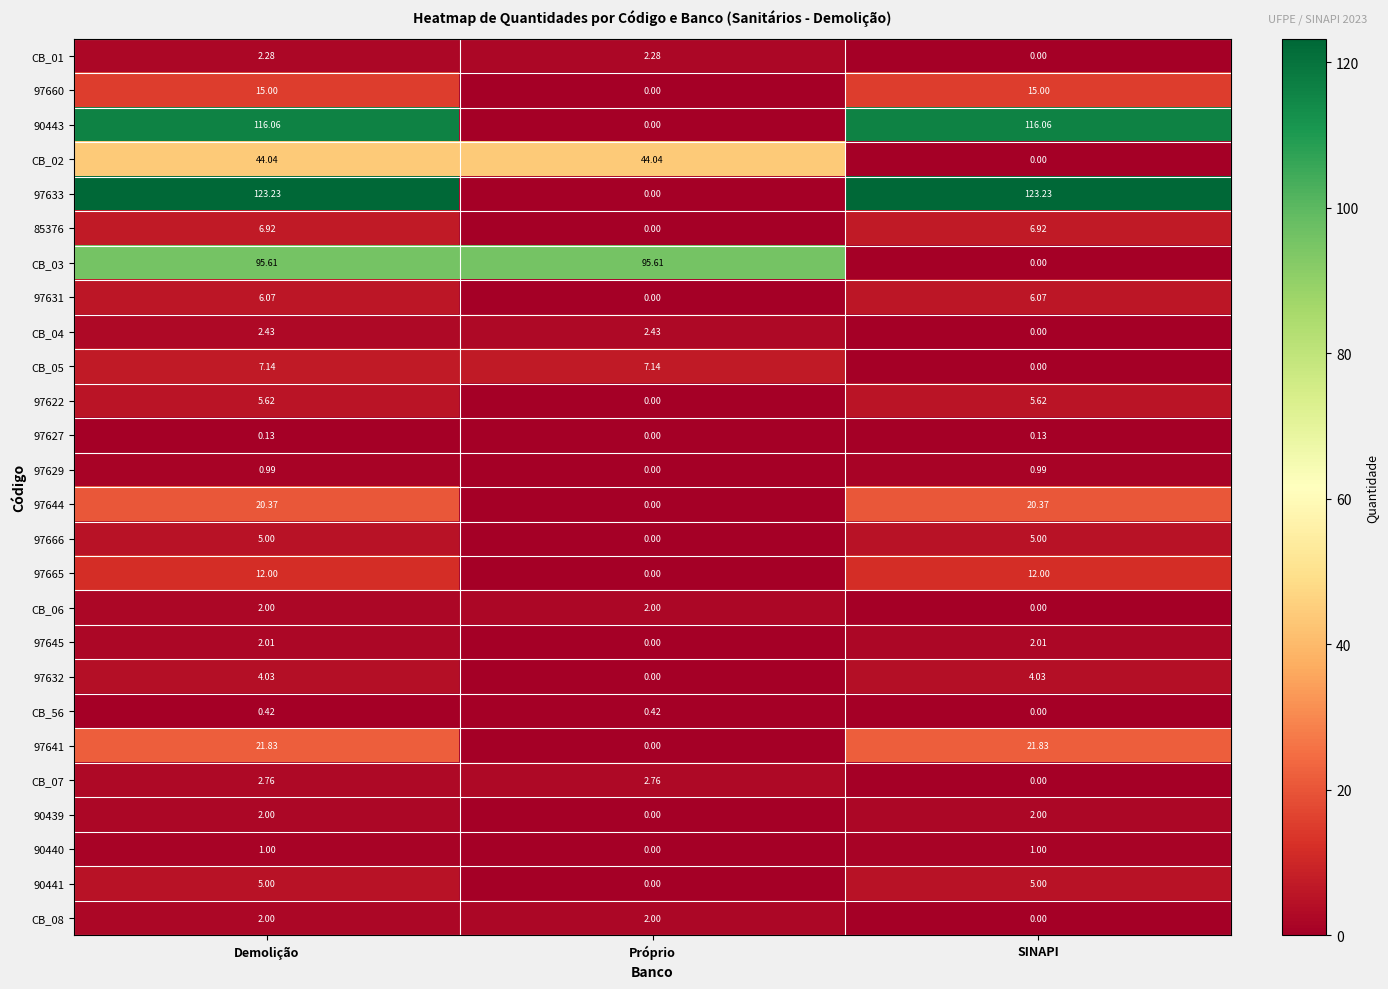

At which category is the sum across all series the highest?

Demolição